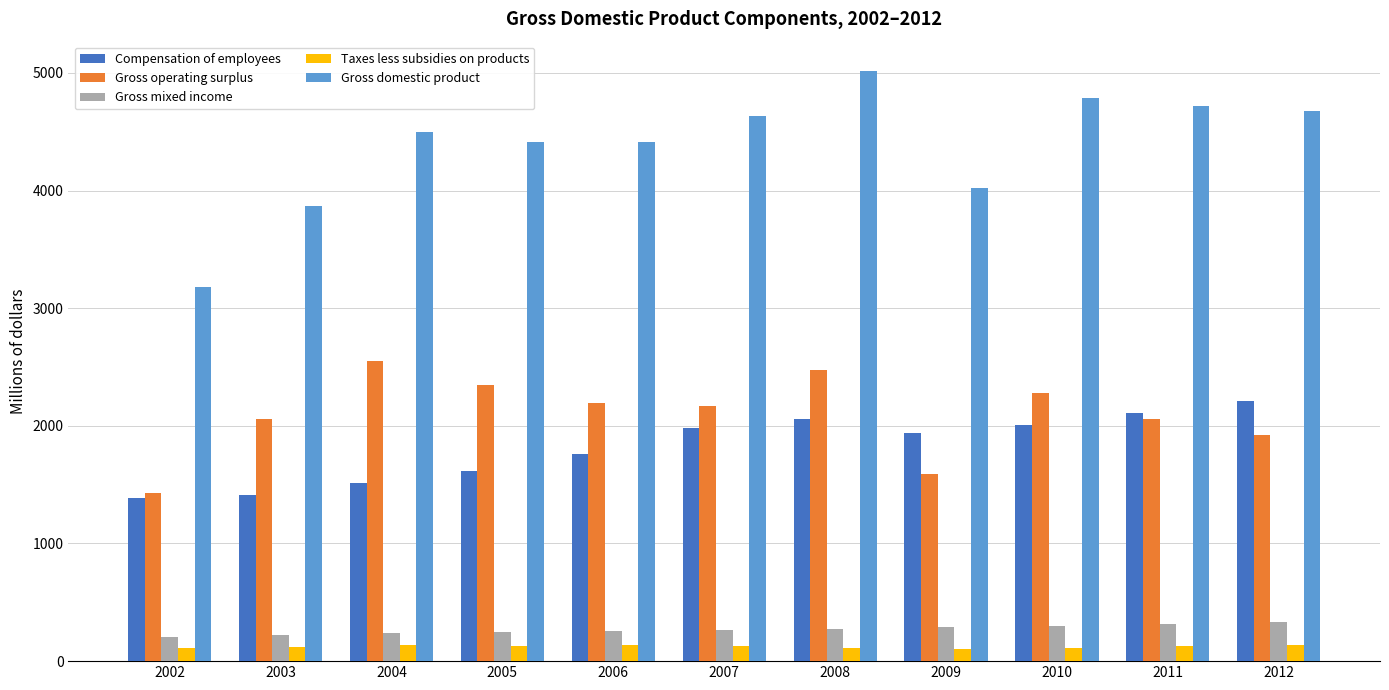

What is the value of the Gross operating surplus bar at the 7th from the left?

2475